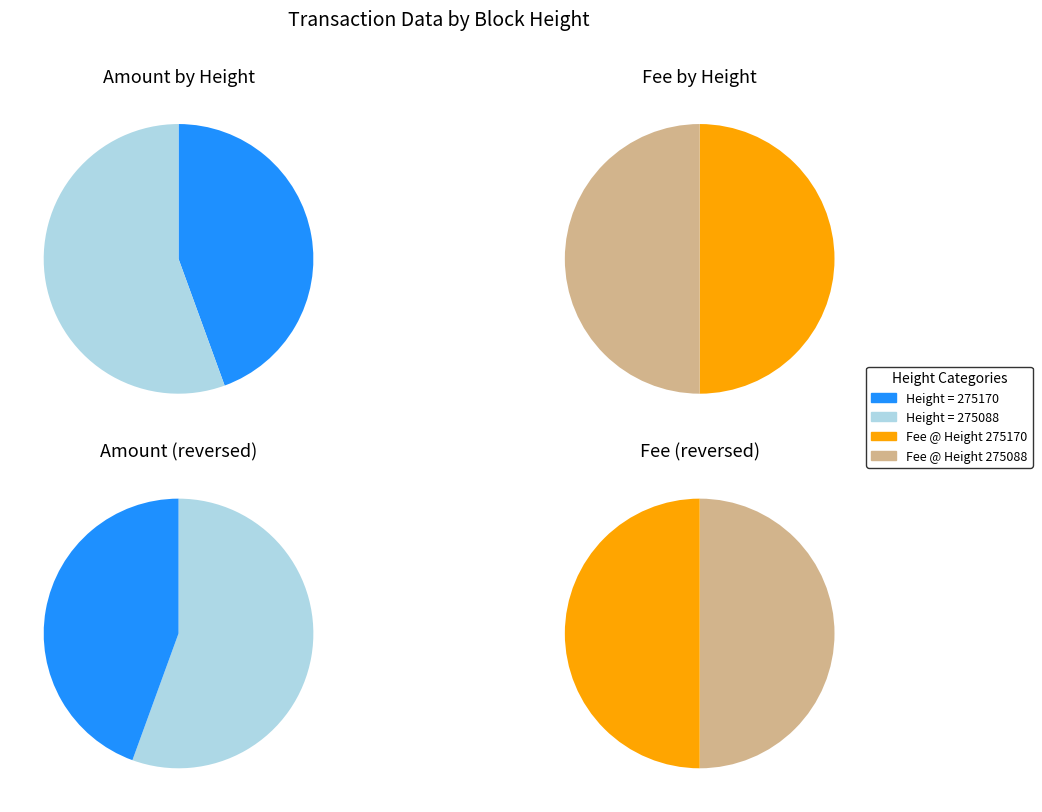

How many slices are in this pie chart?

2